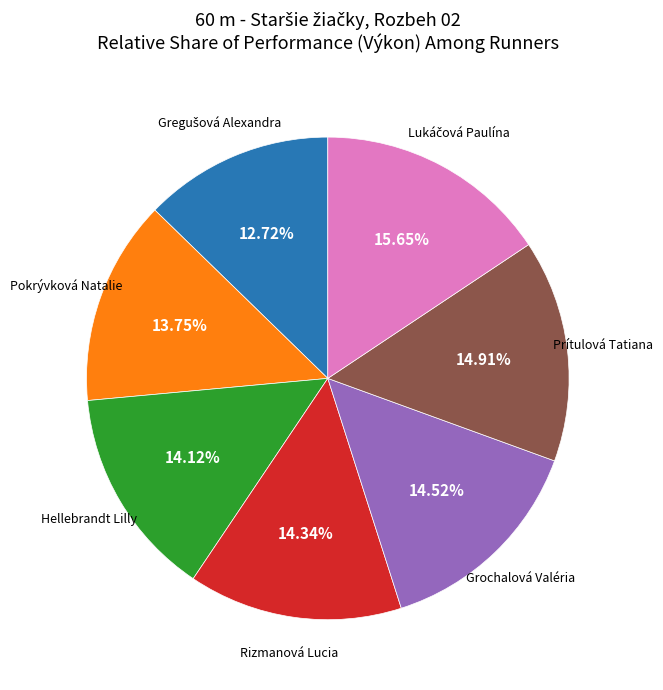

Count the number of slices in the pie.

7